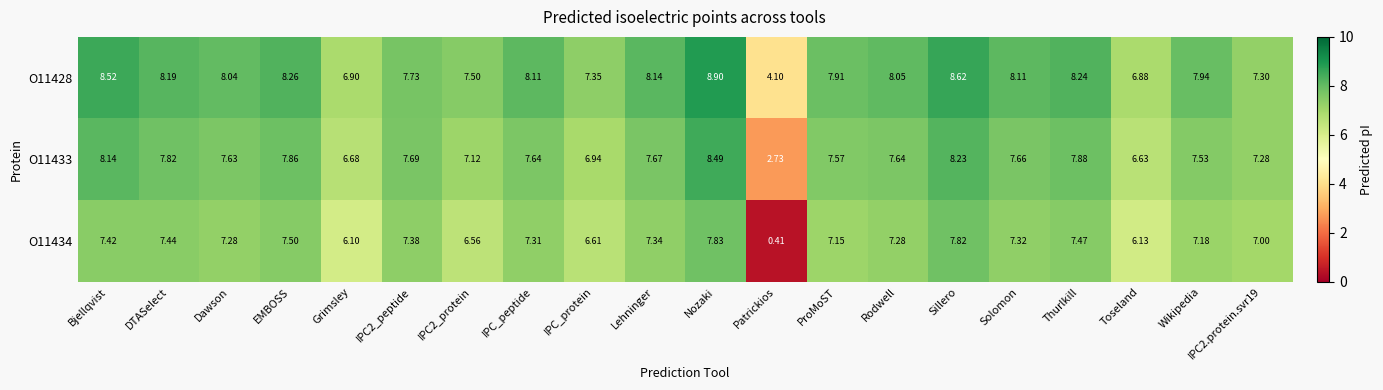

Which label corresponds to the largest value in the chart?

Nozaki